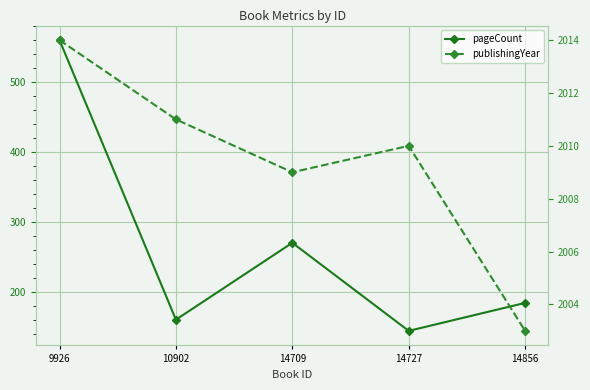

What is the greatest value displayed?

2014